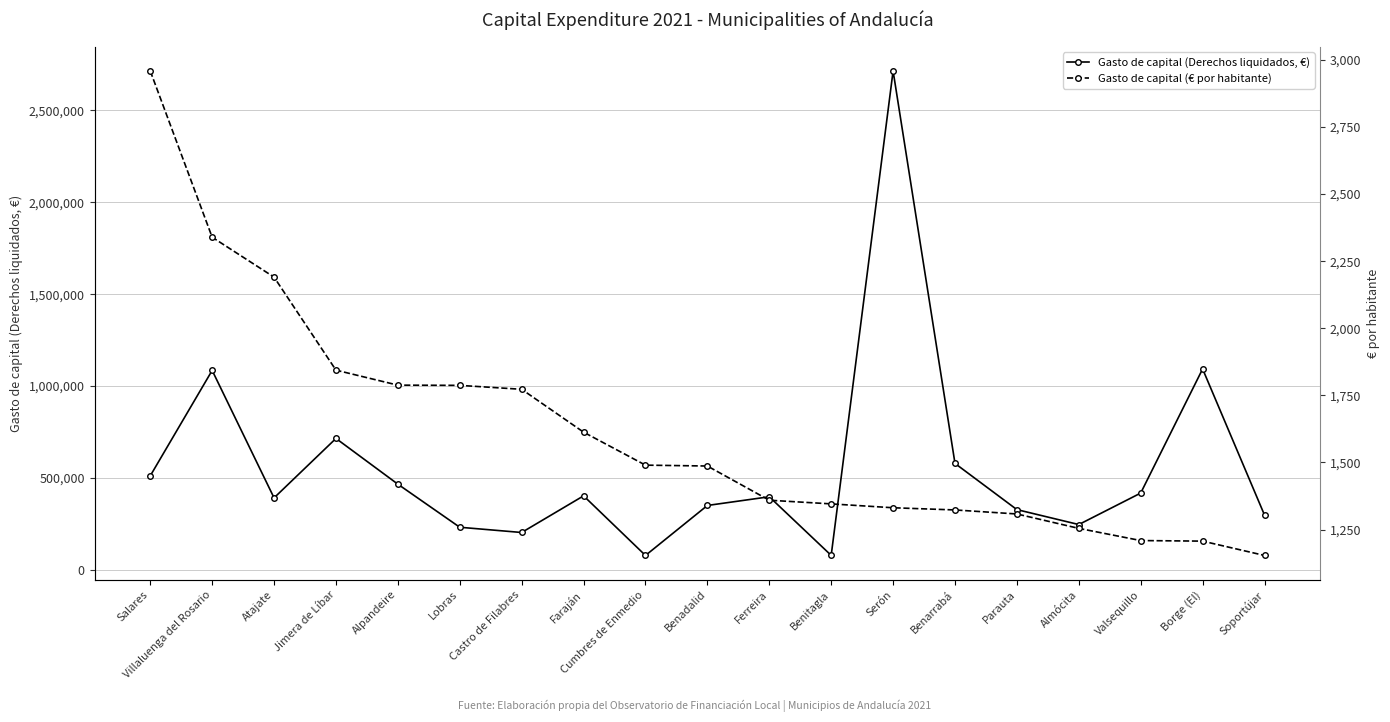

Reading left to right, extract all data points from this chart.

Gasto de capital (Derechos liquidados, €): 511918.9	1085489.1	392136.4	715477.0	466696.6	232350.7	203852.3	403220.3	78968.3	350866.6	398242.7	79390.4	2714263.6	579472.2	328308.0	247099.3	418290.0	1093357.0	298730.2
Gasto de capital (€ por habitante): 2959.1	2339.4	2190.7	1844.0	1788.1	1787.3	1772.6	1612.9	1490.0	1486.7	1359.2	1345.6	1331.2	1323.0	1308.0	1254.3	1208.9	1206.8	1153.4